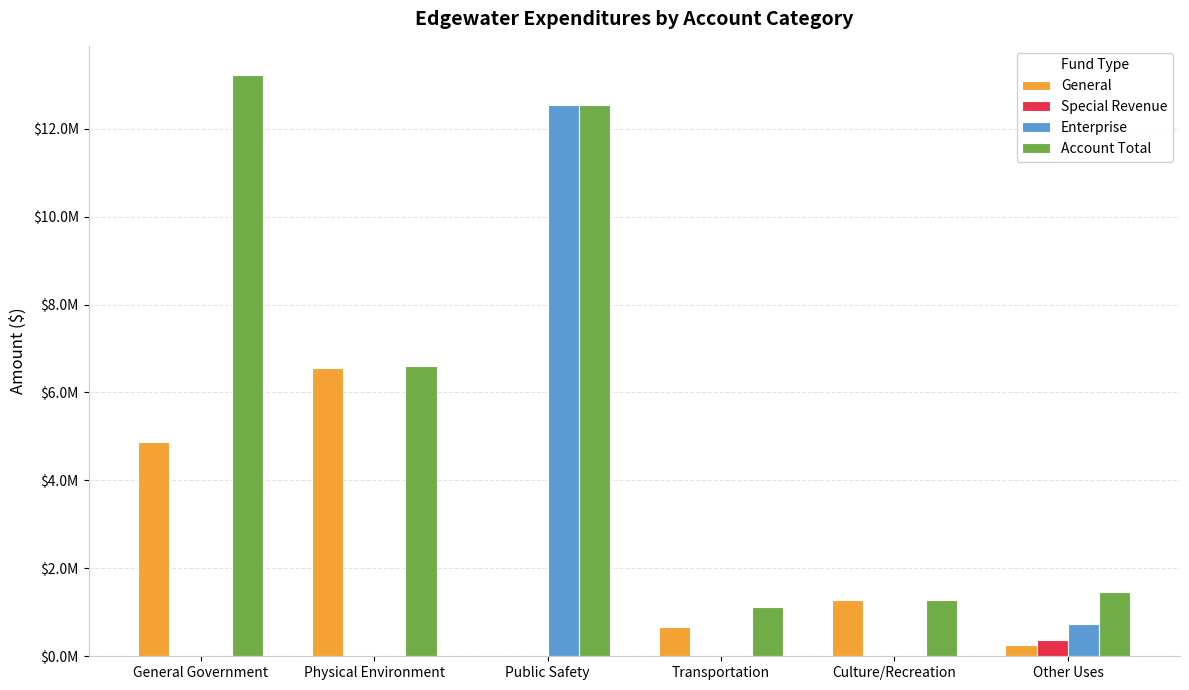

Which series has the largest range (max minus min)?

Enterprise